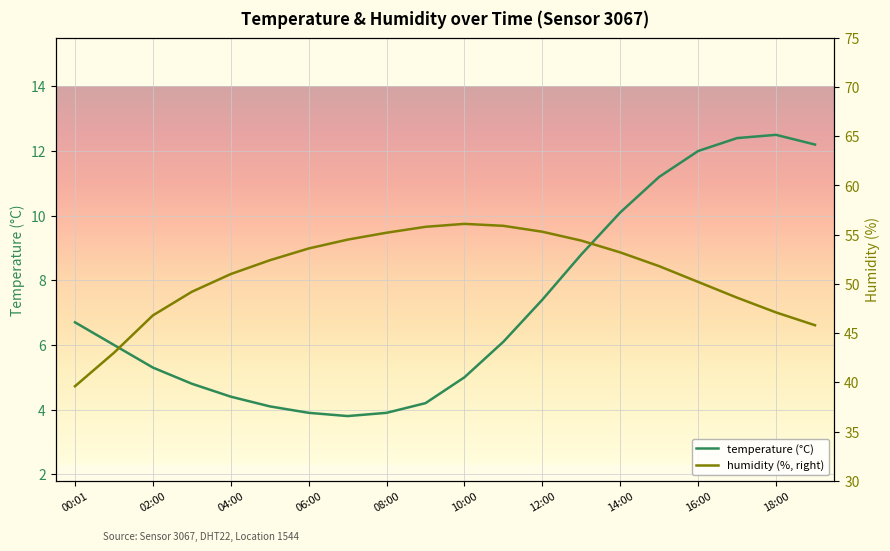

Is it true that temperature (°C) equals 3.9 at 18:00?

False